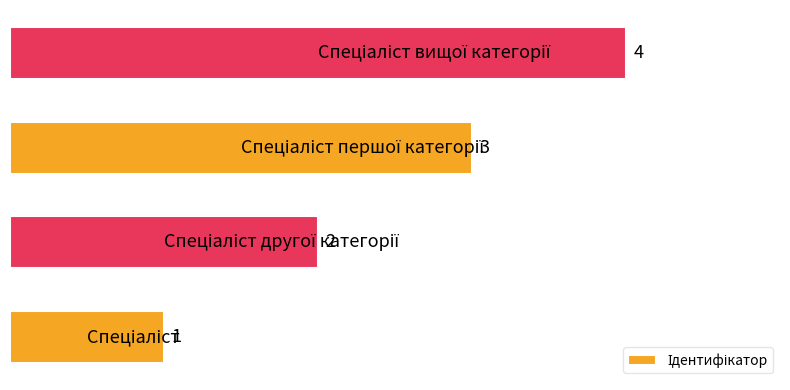

How many values are between 2 and 4?

3